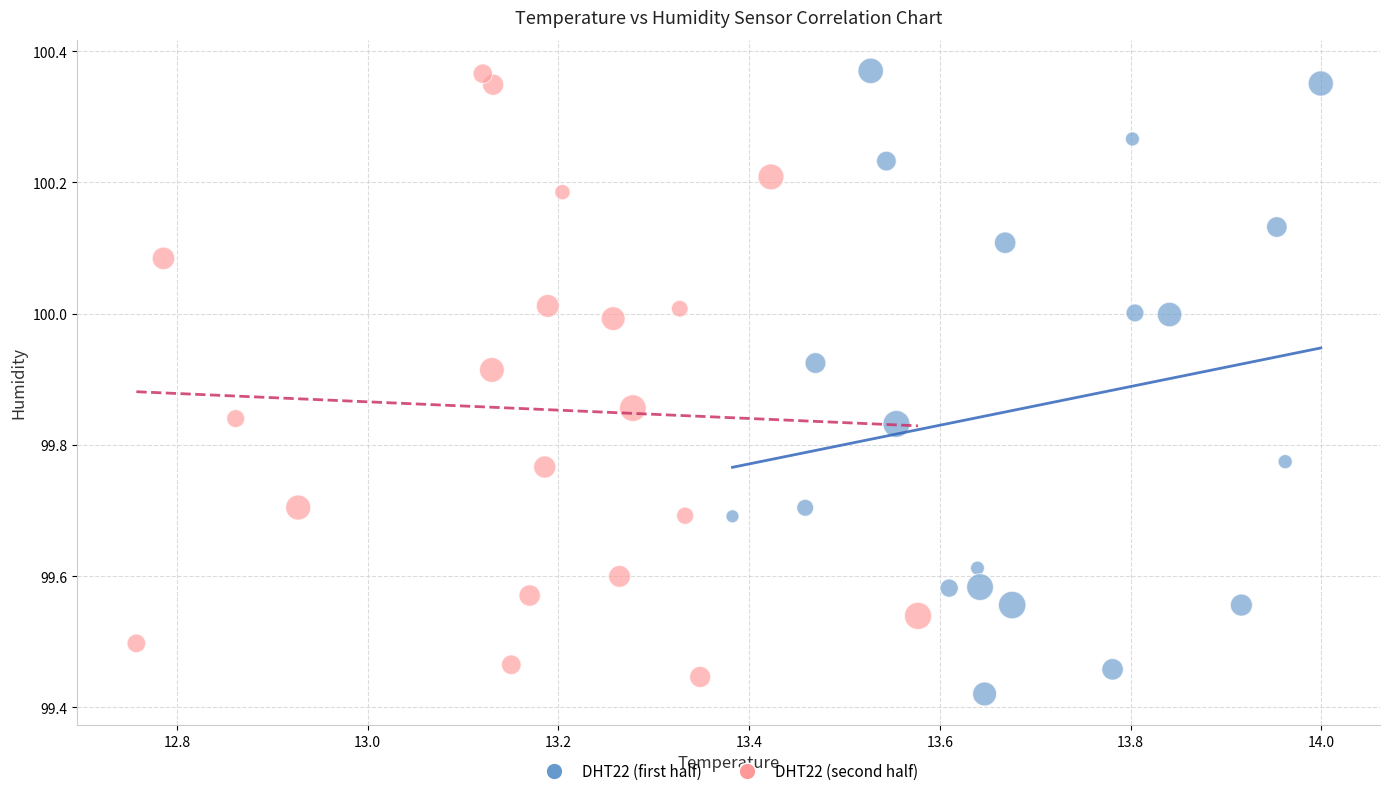

What are all the series names shown in the legend?

DHT22 (first half), DHT22 (second half)